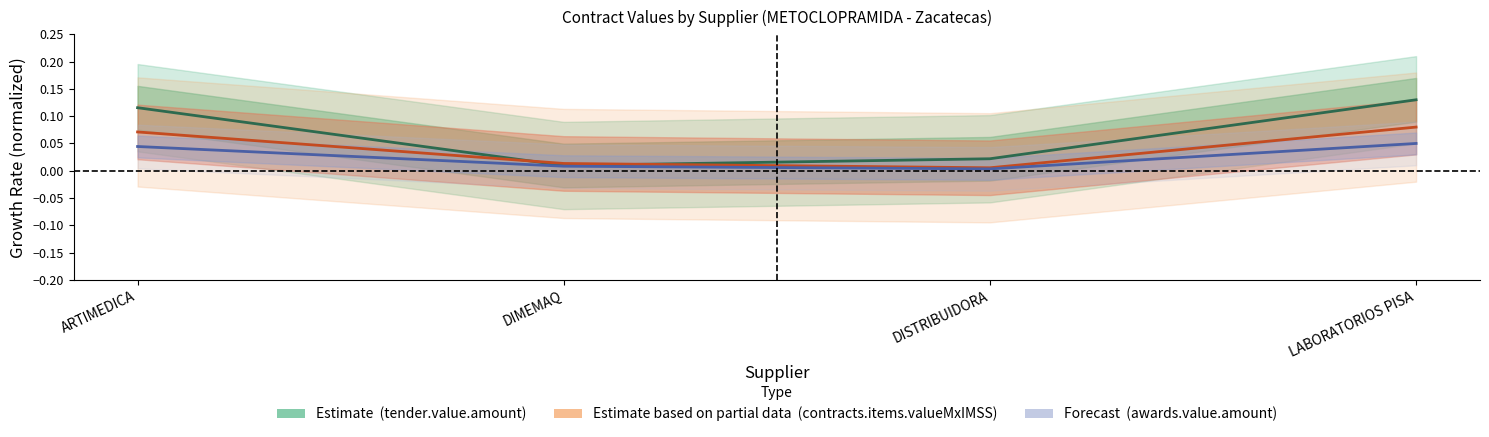

What is the maximum value shown in the chart?

0.1